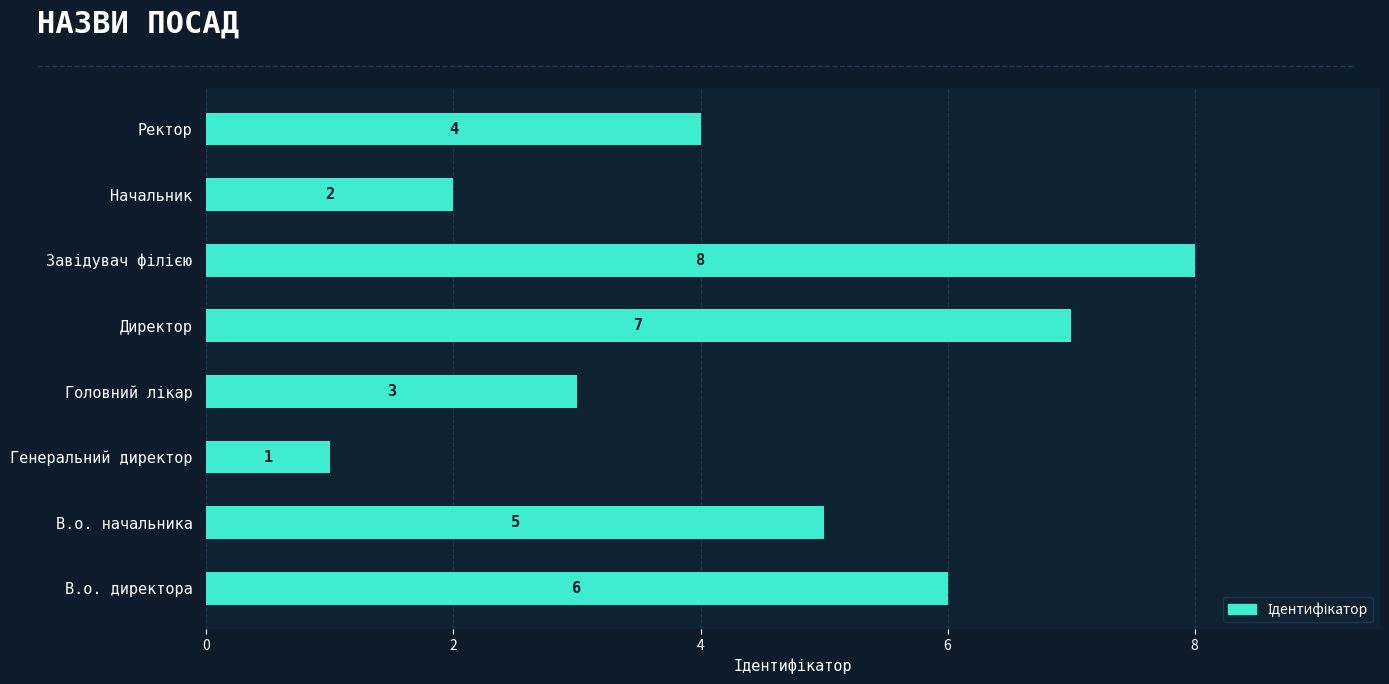

What is the ratio of the value at Директор to the value at В.о. начальника?

1.4